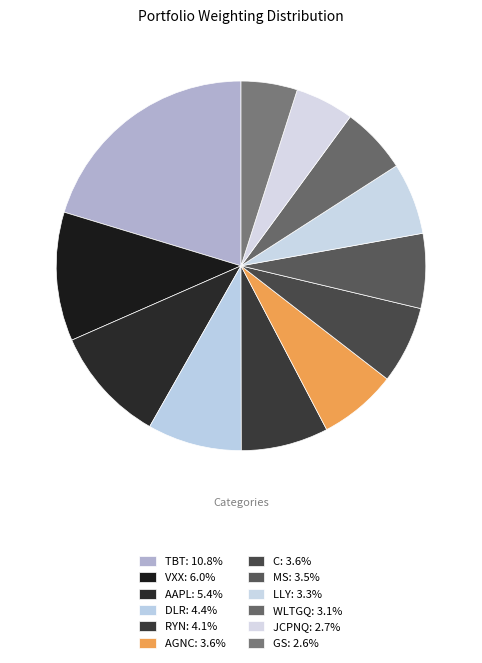

Is MS the majority of the pie?

No